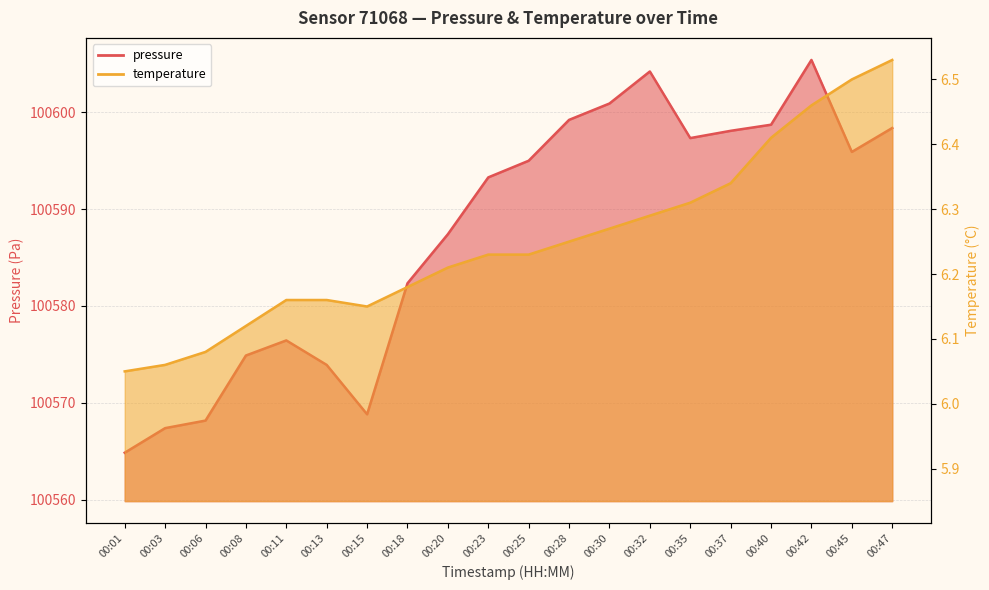

What is the difference between the highest and lowest values at 00:45?

100589.4